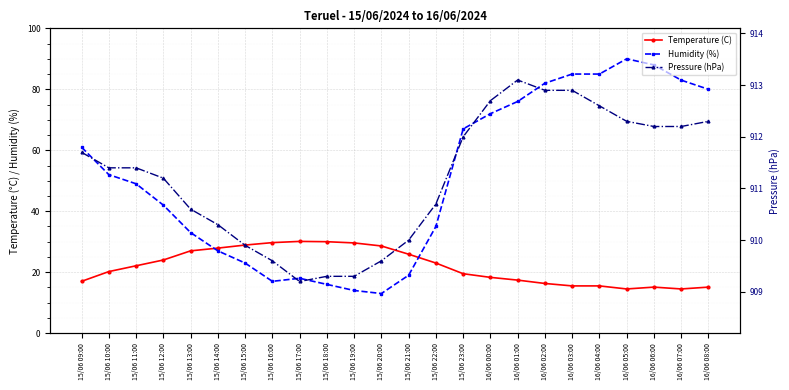

What is the sum of the Pressure (hPa) values at 15/06 22:00 and 16/06 05:00?

1823.0